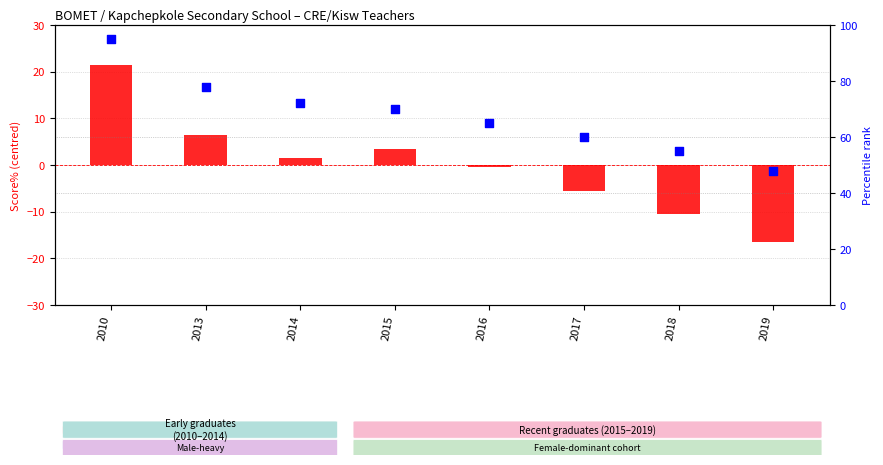

What is the total value across all series at 2014?

73.5